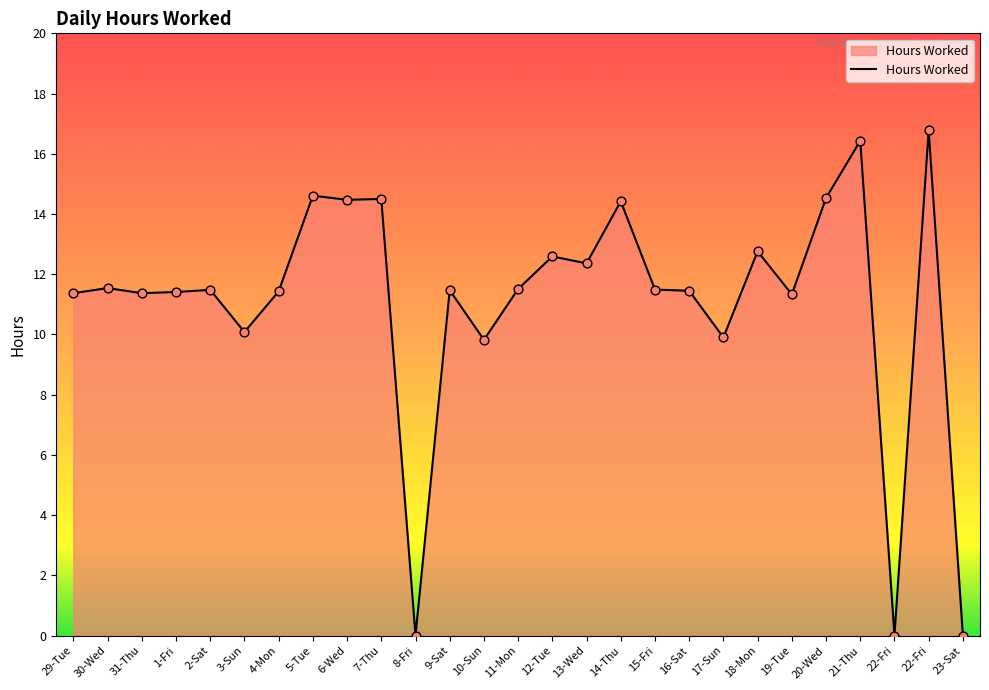

What is the ratio of the value at 13-Wed to the value at 7-Thu?

0.9